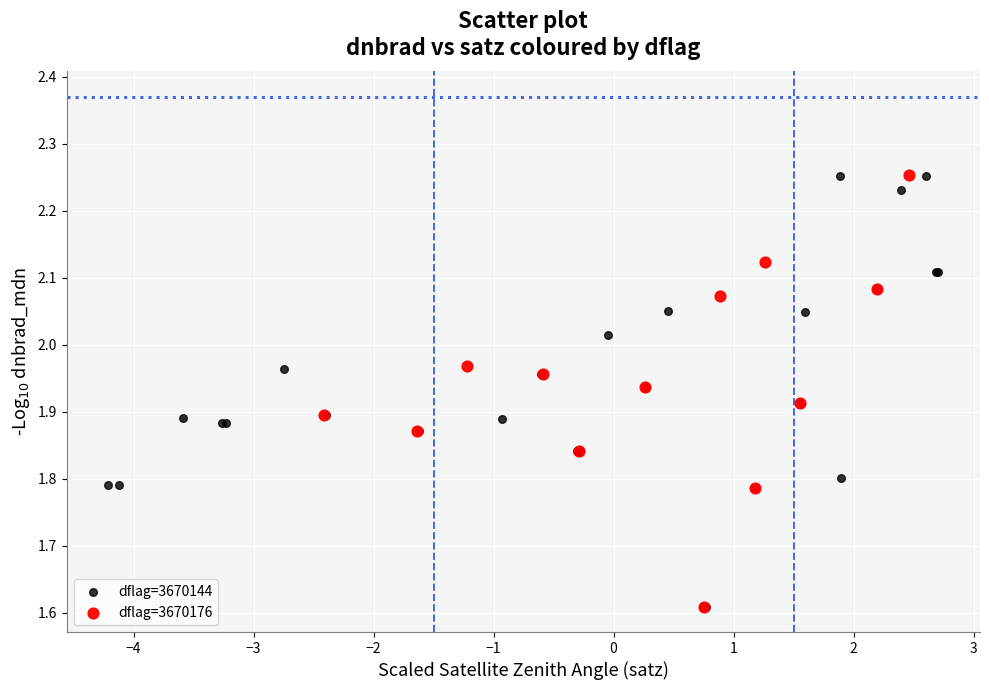

What are all the series names shown in the legend?

dflag=3670144, dflag=3670176